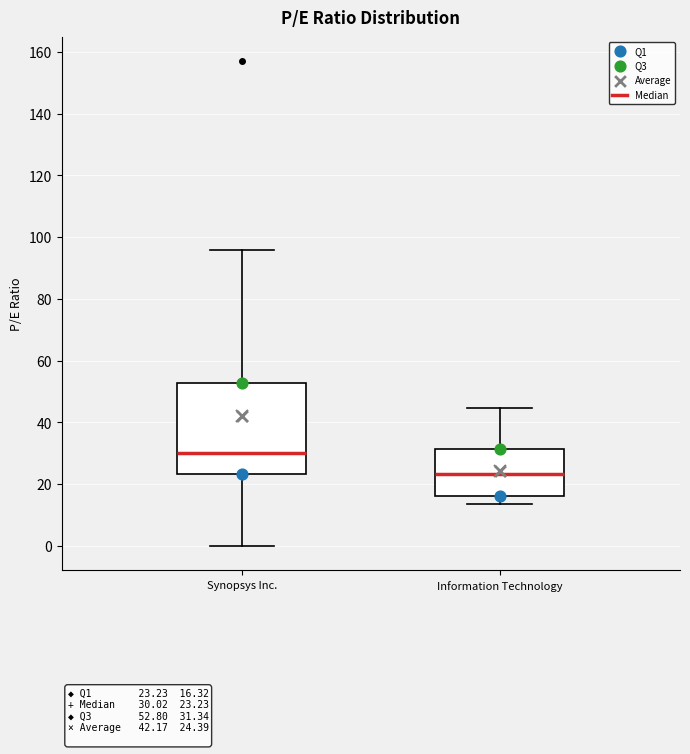

Which box's median line is the lowest?

Information Technology